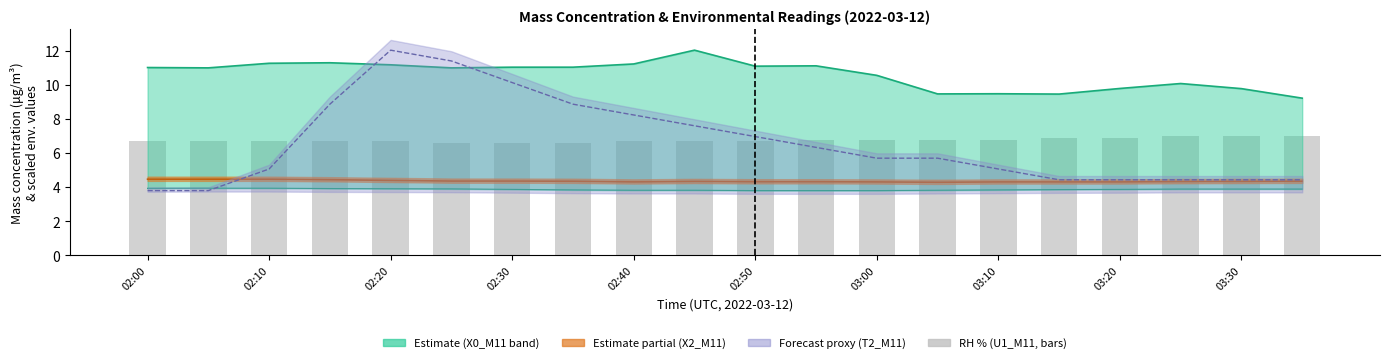

The chart shows a value of 6.7 at 02:20. True or false?

True